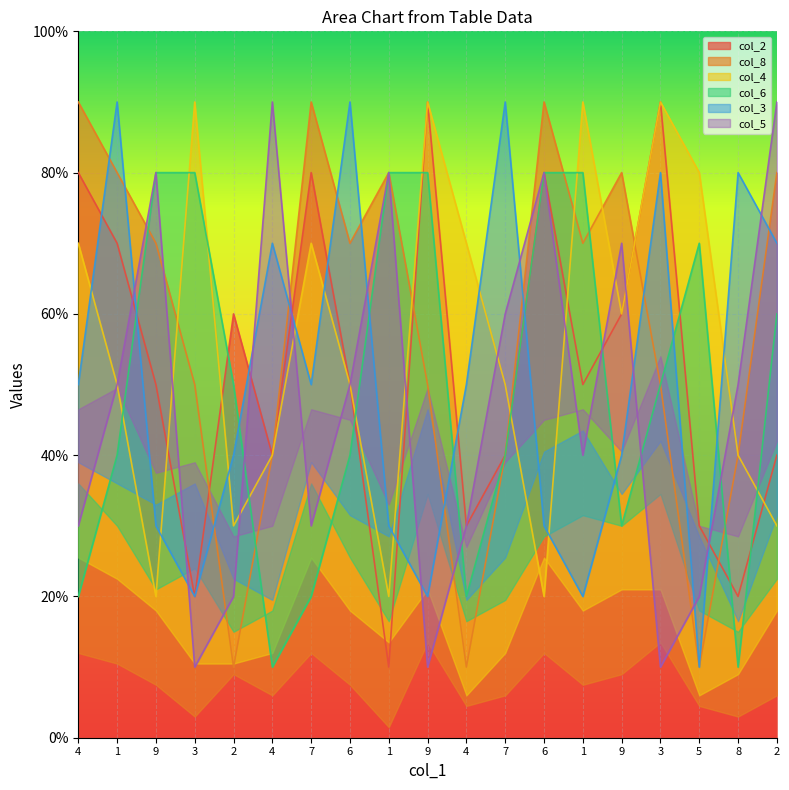

Which has a higher value, 6 or 8?

6